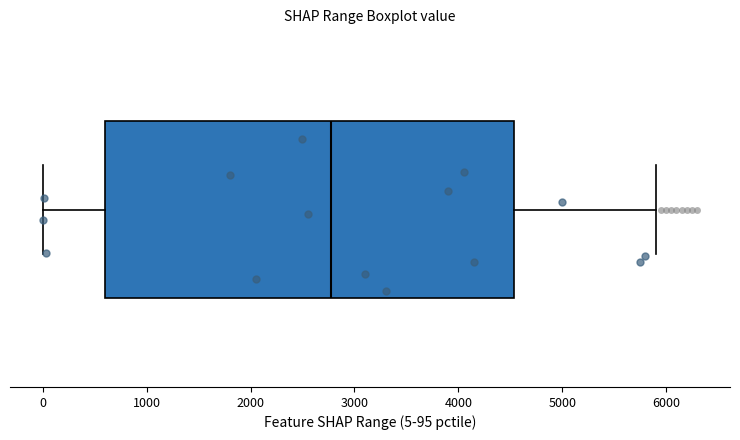

Transcribe this box plot: give where the median line is, the range the box spans, and where the two whiskers end, as read against the x-axis. The values are not printed on the chart, so give them approximately, as read against the axis.

median 2800, box 600 to 4500, whiskers 0 to 5900